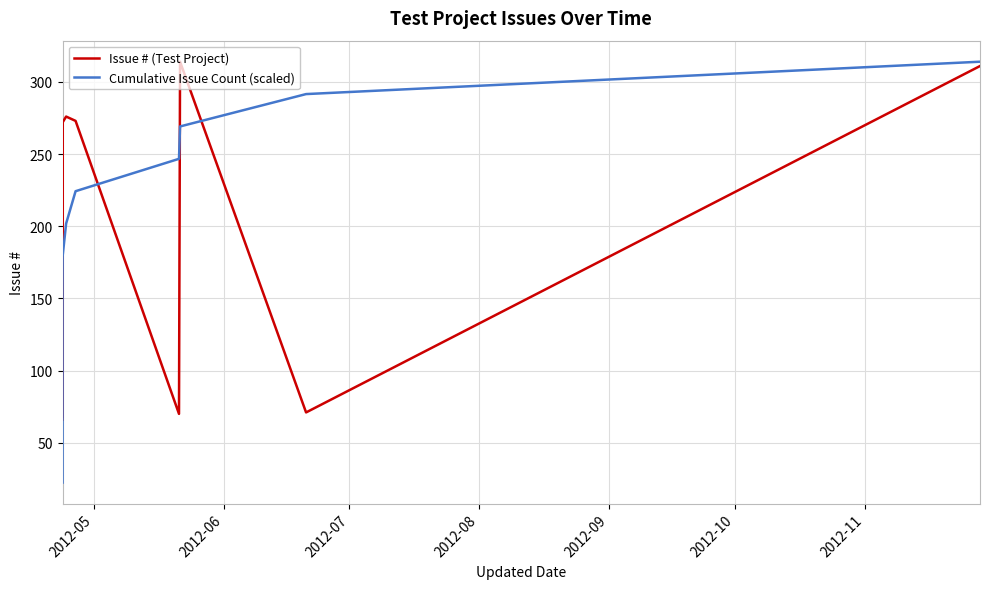

How many lines are shown in the chart?

2